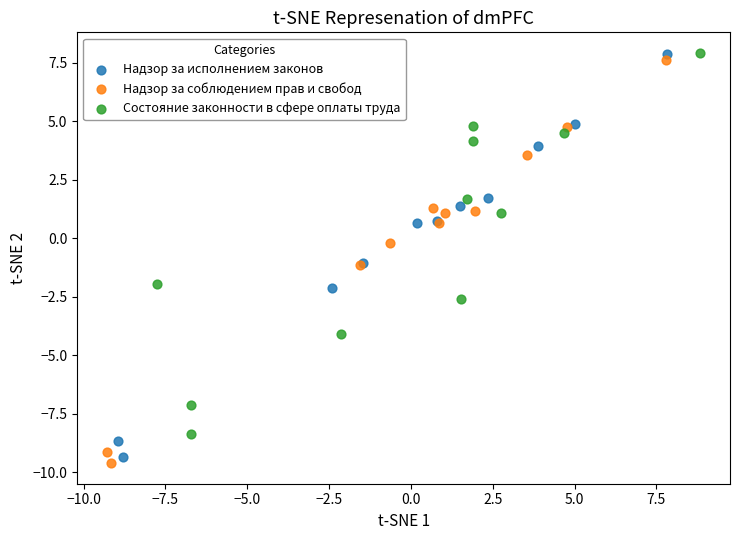

What are all the series names shown in the legend?

Надзор за исполнением законов, Надзор за соблюдением прав и свобод, Состояние законности в сфере оплаты труда